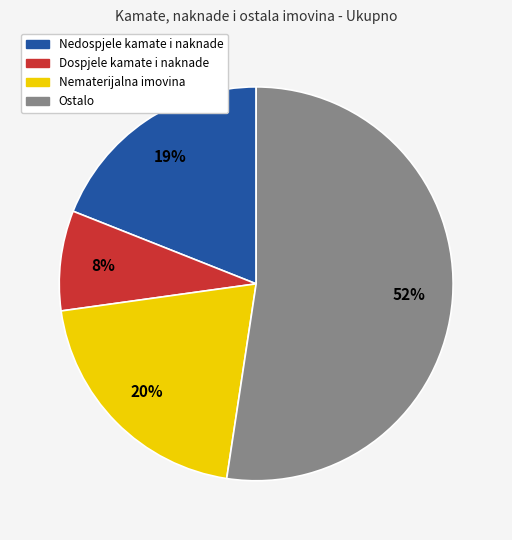

Rank the categories by value from highest to lowest.

Ostalo, Nematerijalna imovina, Nedospjele kamate i naknade, Dospjele kamate i naknade